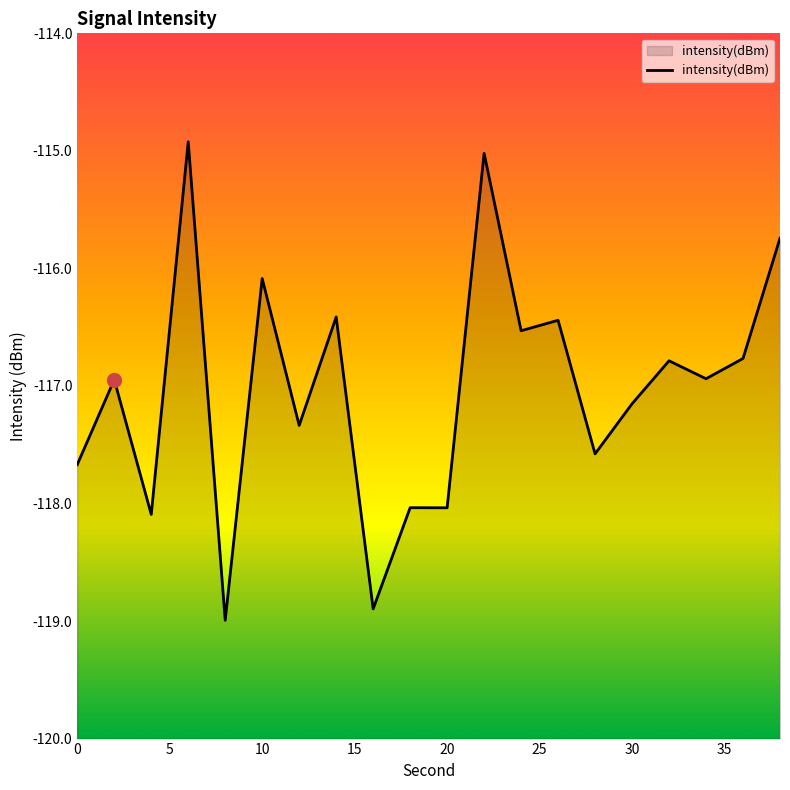

What is the smallest value displayed?

-119.0